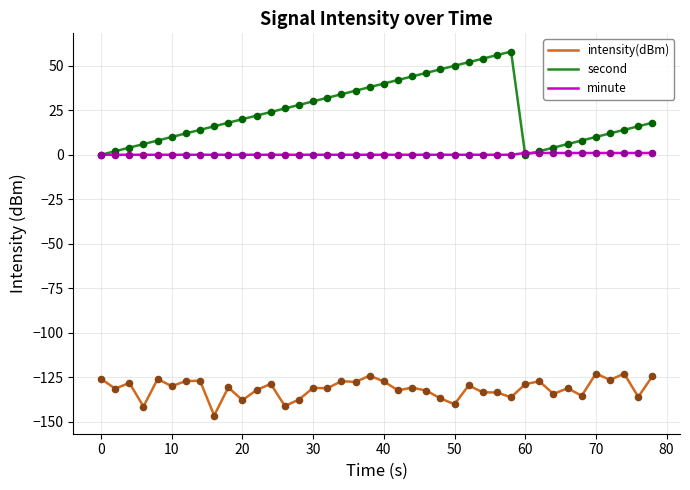

Which series has the largest range (max minus min)?

second